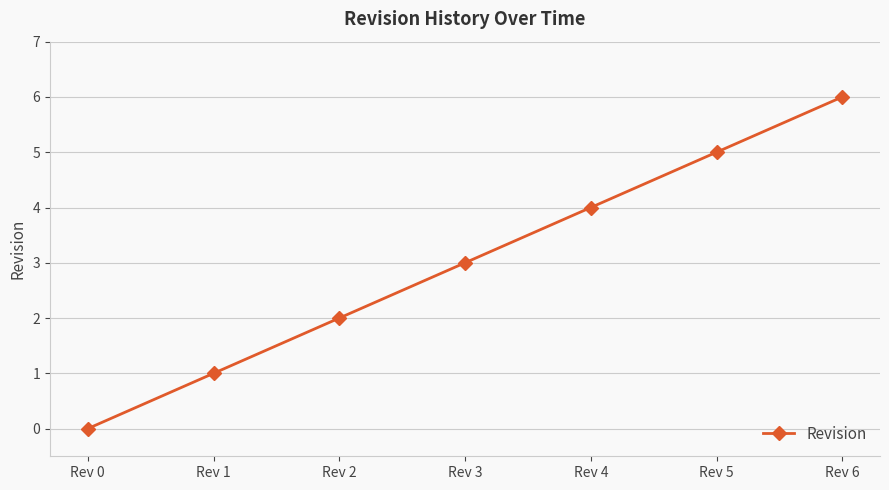

What is the value of the 6th point from the left?

5